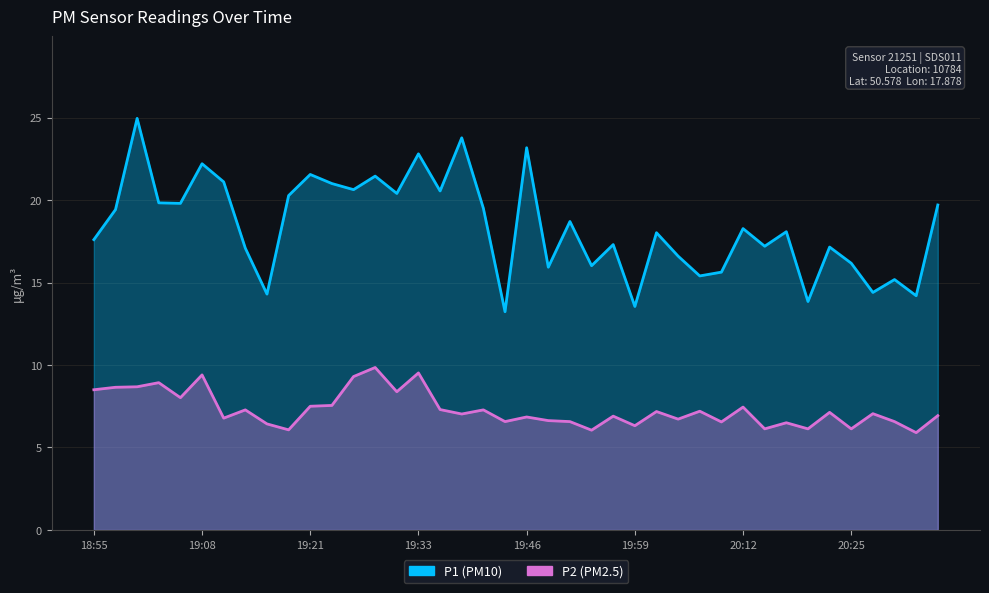

What is the difference between the maximum and minimum values in the P1 series?

11.7